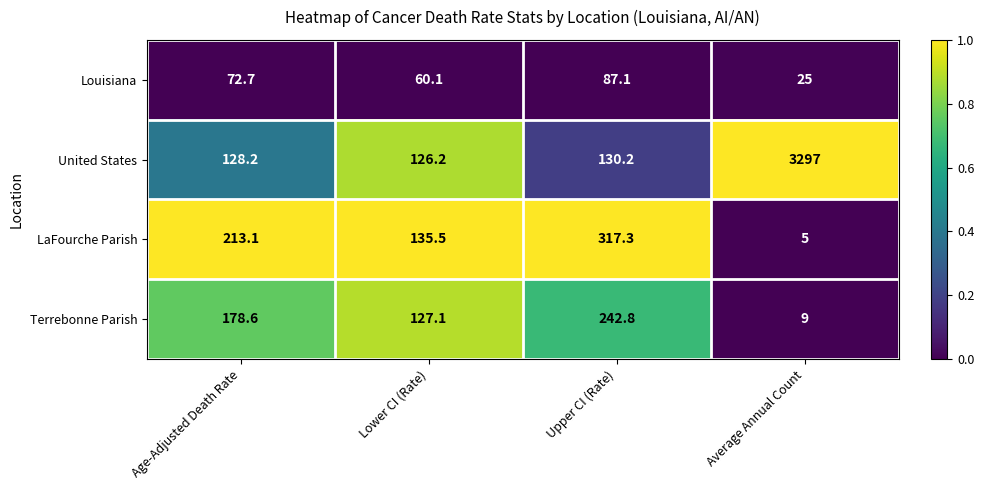

The value of LaFourche Parish at Lower CI (Rate) is 135.5. True or false?

True